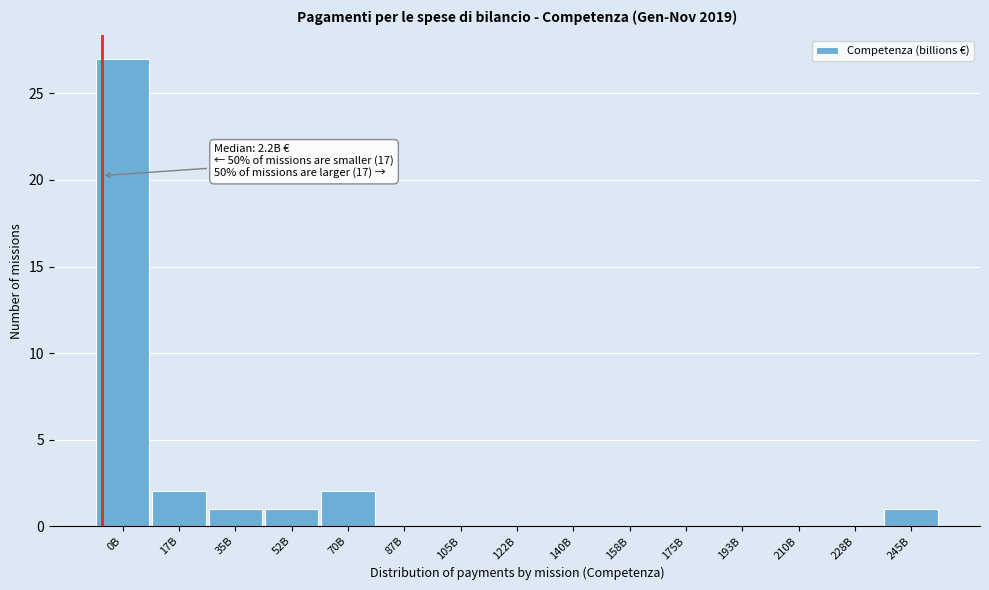

Reading left to right, extract all data points from this chart.

0B=27	17B=2	35B=1	52B=1	70B=2	87B=0	105B=0	122B=0	140B=0	158B=0	175B=0	193B=0	210B=0	228B=0	245B=1